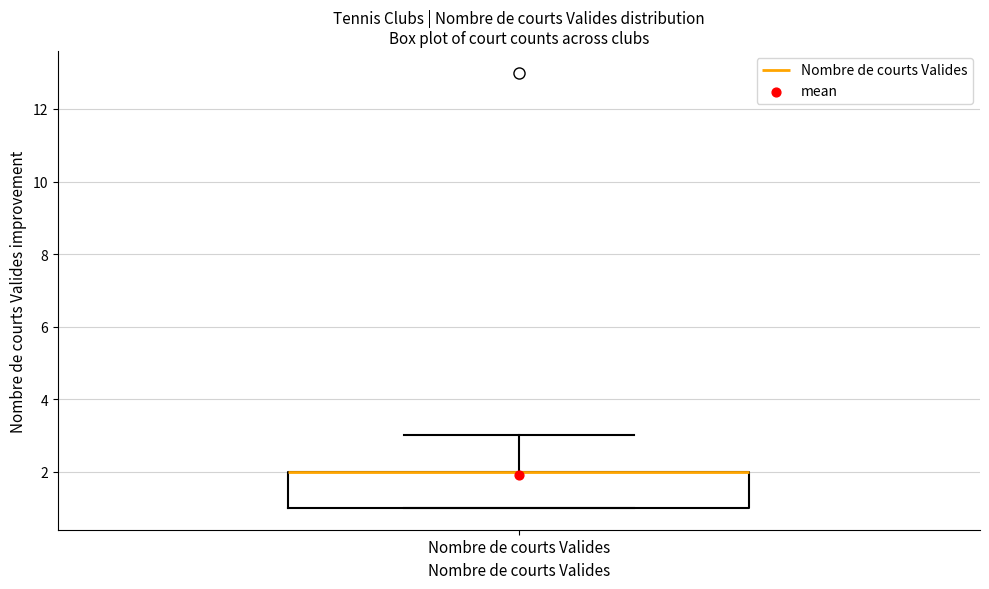

Read this box plot against the y-axis: the position of the median line, the range covered by the box, and the ends of both whiskers. The values are not printed on the chart, so give them approximately, as read against the axis.

median 2 (drawn on the box's upper edge), box 1 to 2, whiskers 1 to 3